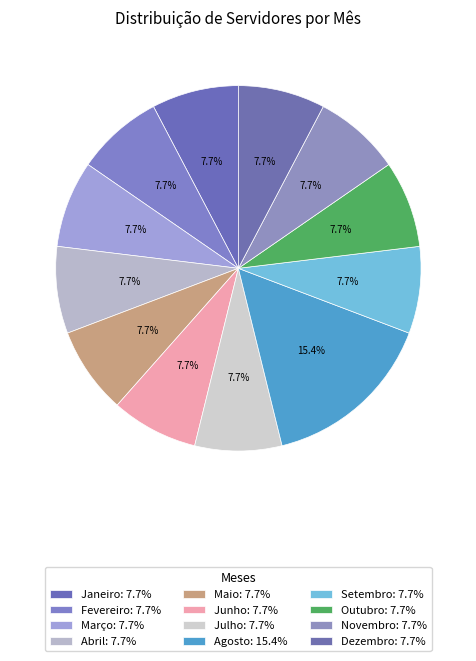

Count the number of slices in the pie.

12